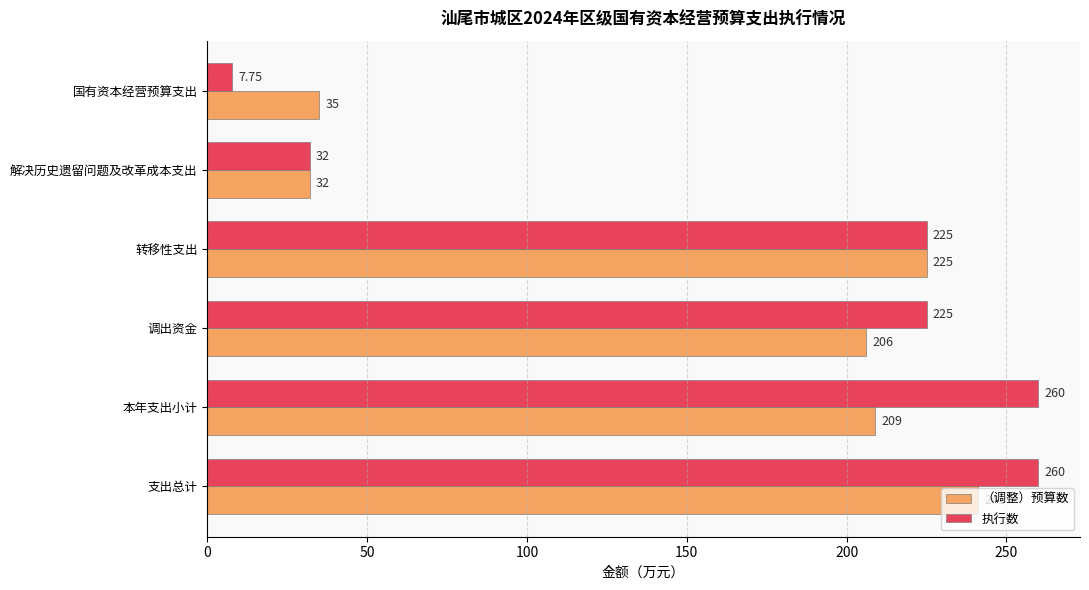

What is the average value of the 执行数 series?

168.3